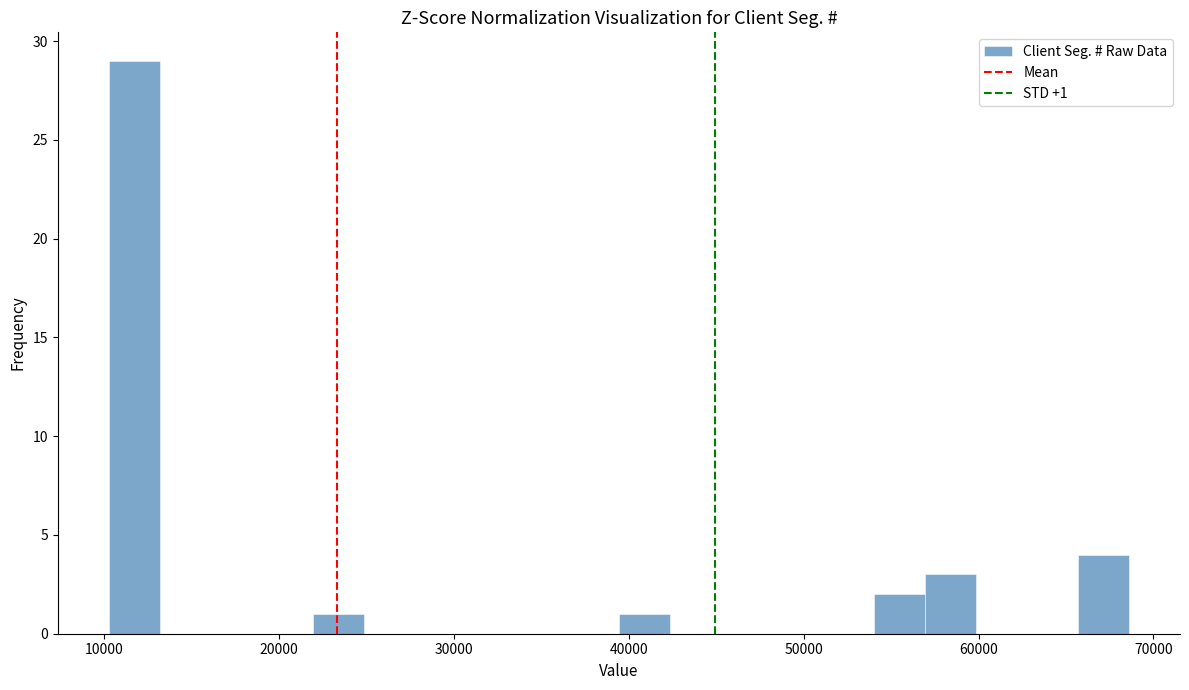

Around what value on the x-axis is the tallest bar? Give the approximate position of its centre, as read against the axis.

12000